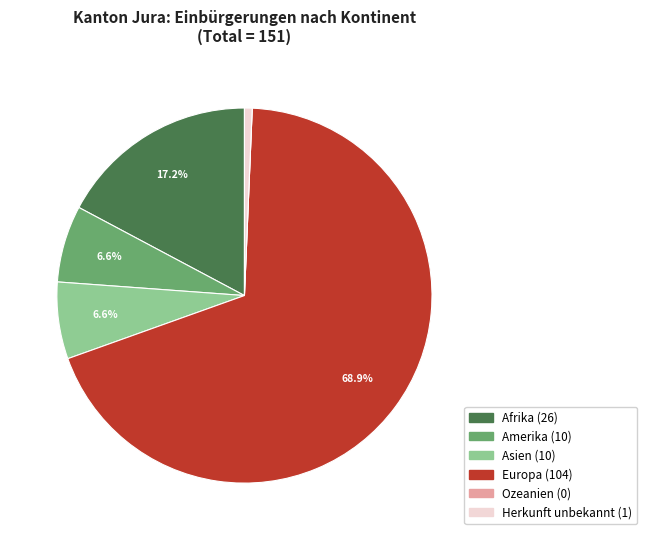

What is the majority slice?

Europa